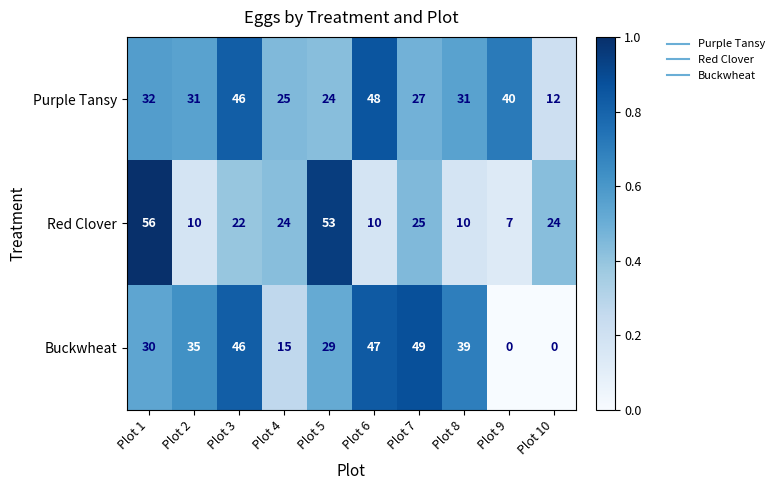

What is the difference between the highest and lowest values at Plot 2?

25